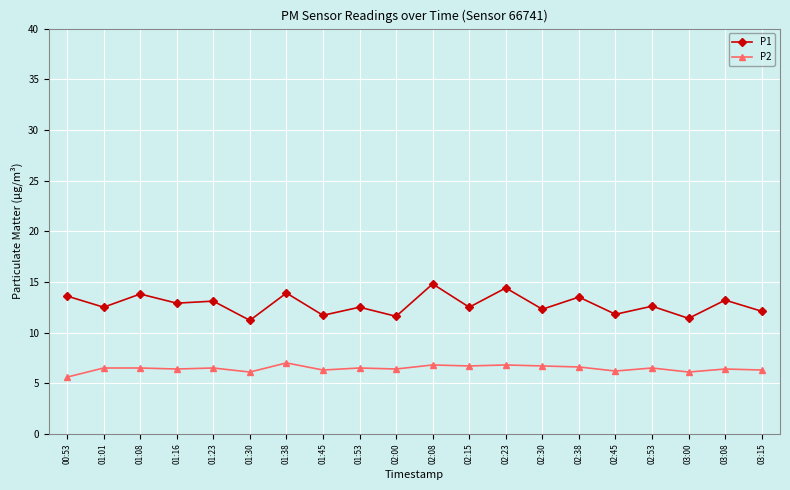

How many lines are shown in the chart?

2